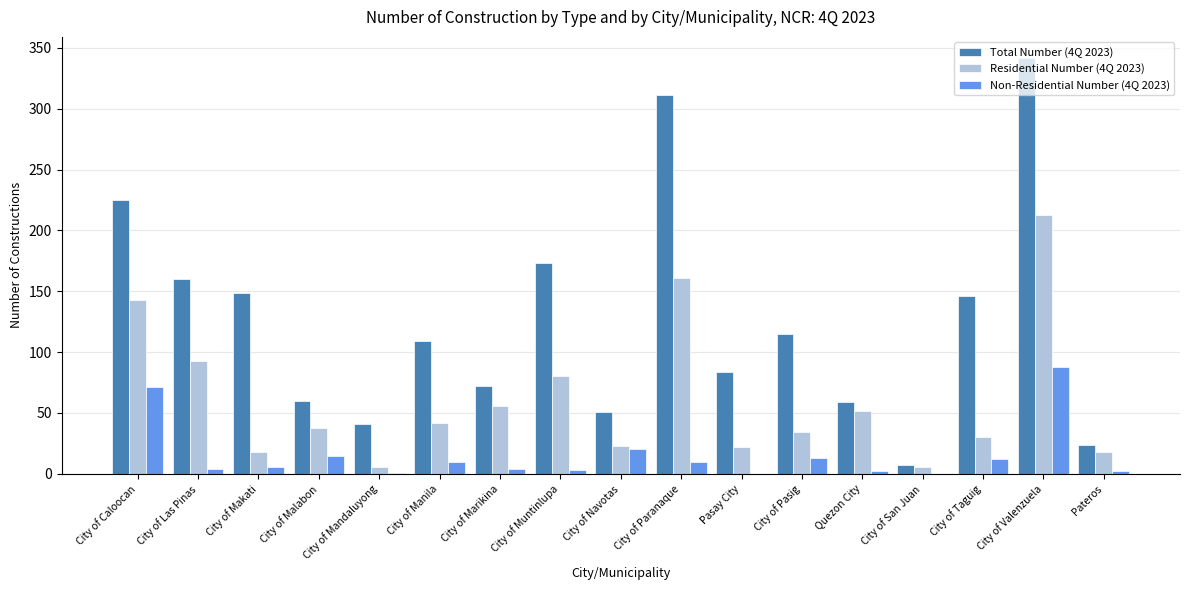

Are the bars grouped side by side (vs. stacked)?

Yes